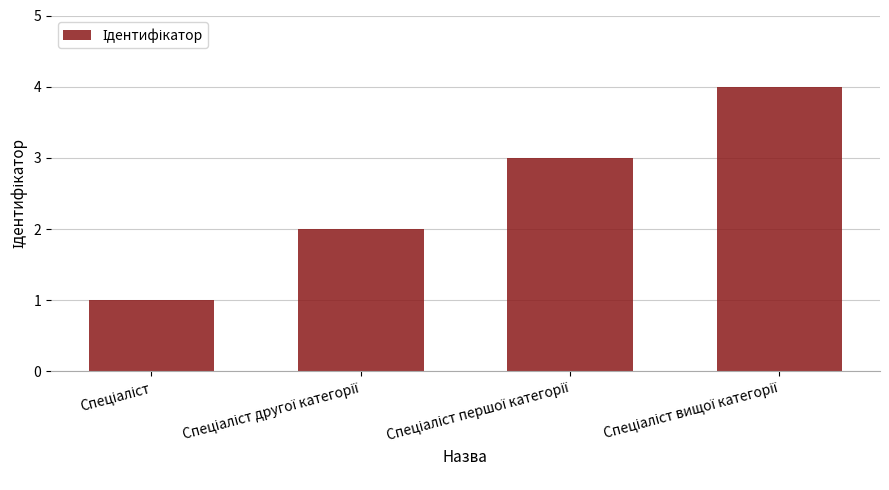

Count the values in the range 2 to 4.

3